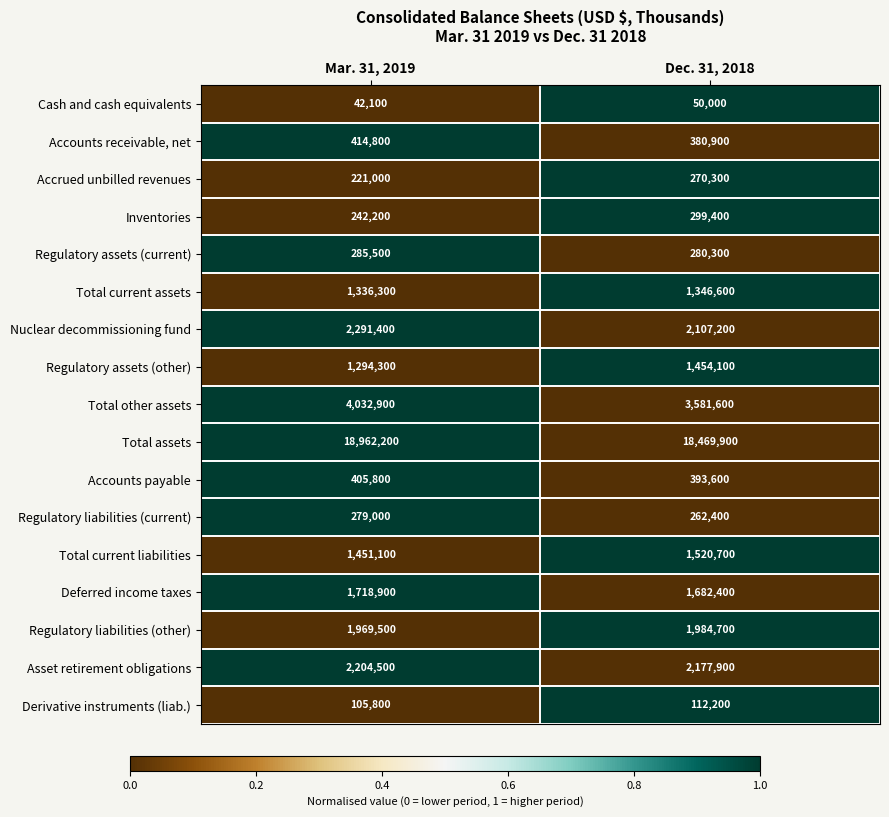

What is the total value across all series at Mar. 31, 2019?

37257300